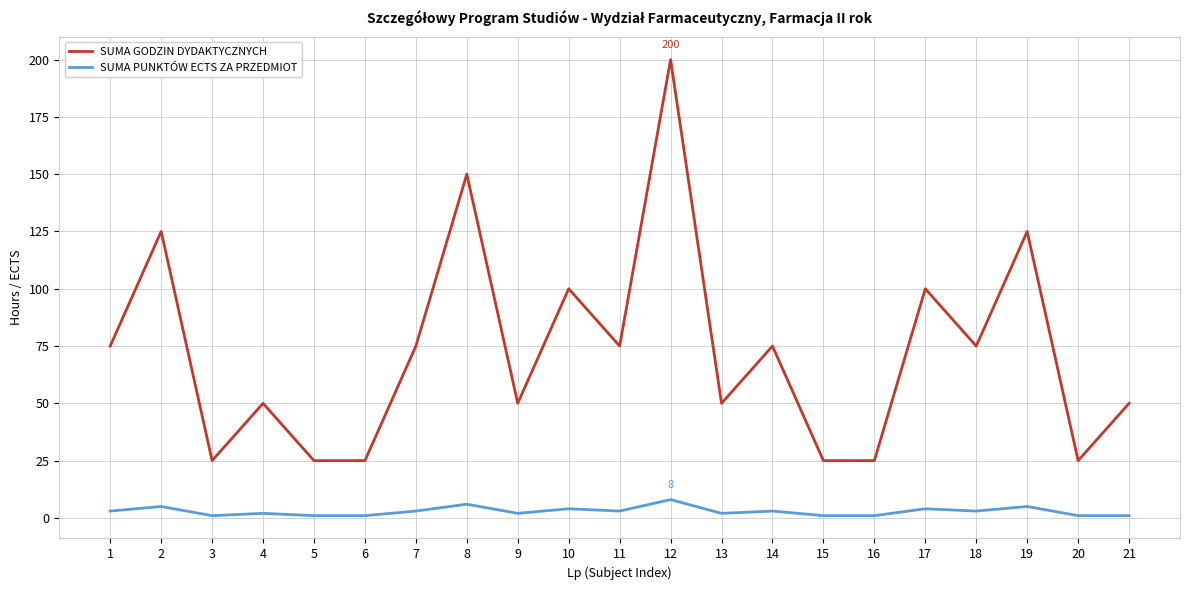

Between 6 and 21, which series saw the biggest shift?

SUMA GODZIN DYDAKTYCZNYCH